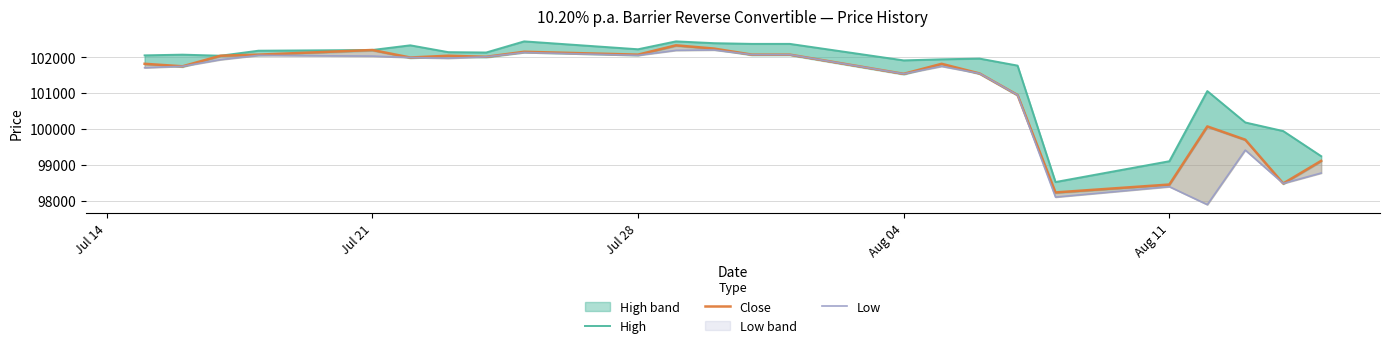

What is the sum of all Close values?

2428720